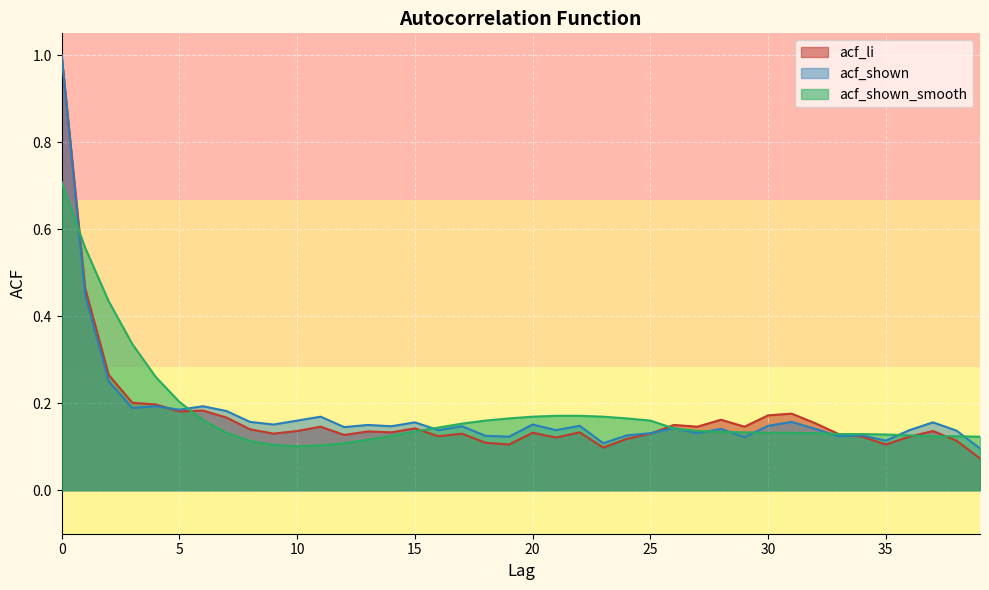

List the series in order of their peak value, lowest first.

acf_shown_smooth, acf_li, acf_shown